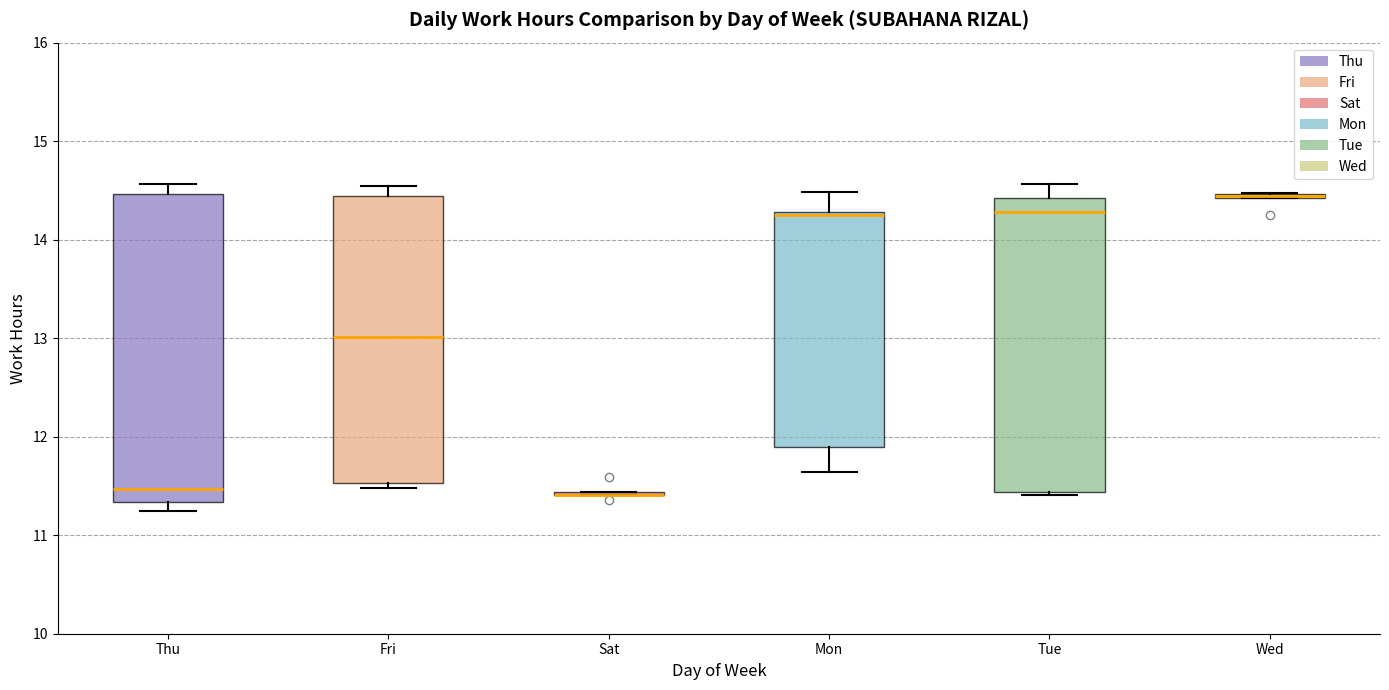

Where does the median line of the box for Fri sit on the y-axis? The values are not printed on the chart, so give them approximately, as read against the axis.

13.0